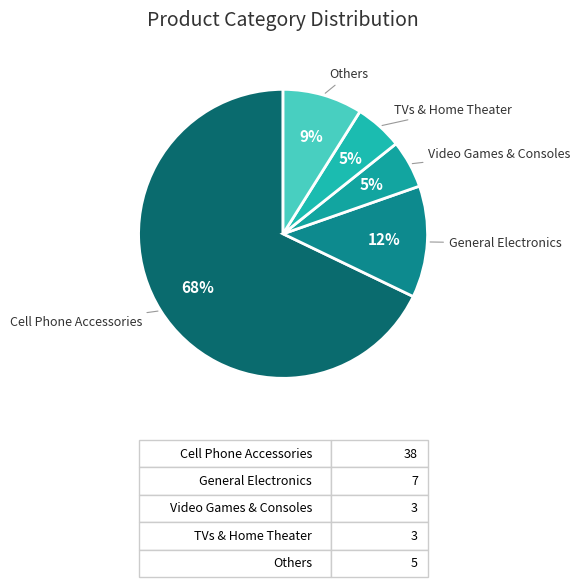

Do Cell Phone Accessories and TVs & Home Theater together represent more than half of the pie?

Yes